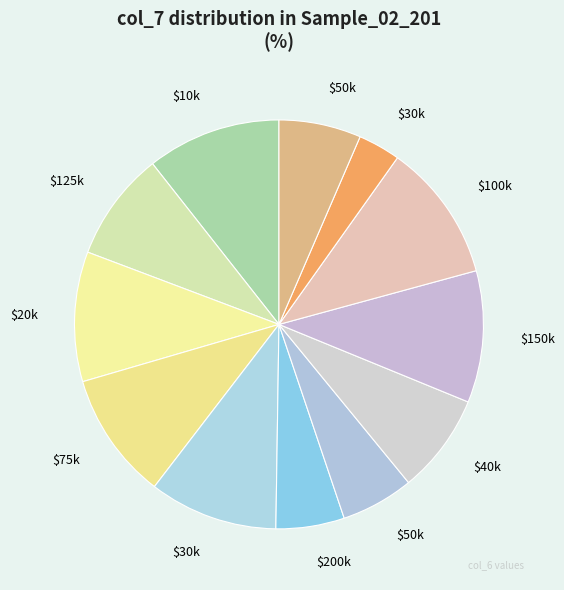

How many segments does this pie chart have?

12